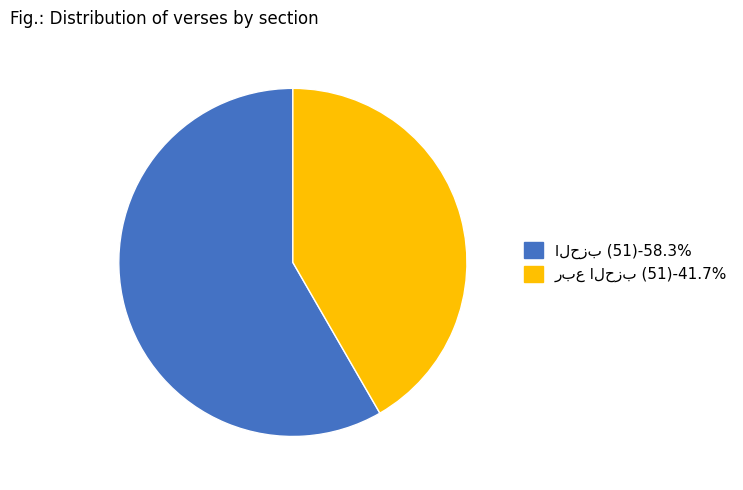

Does any single category account for the majority?

Yes